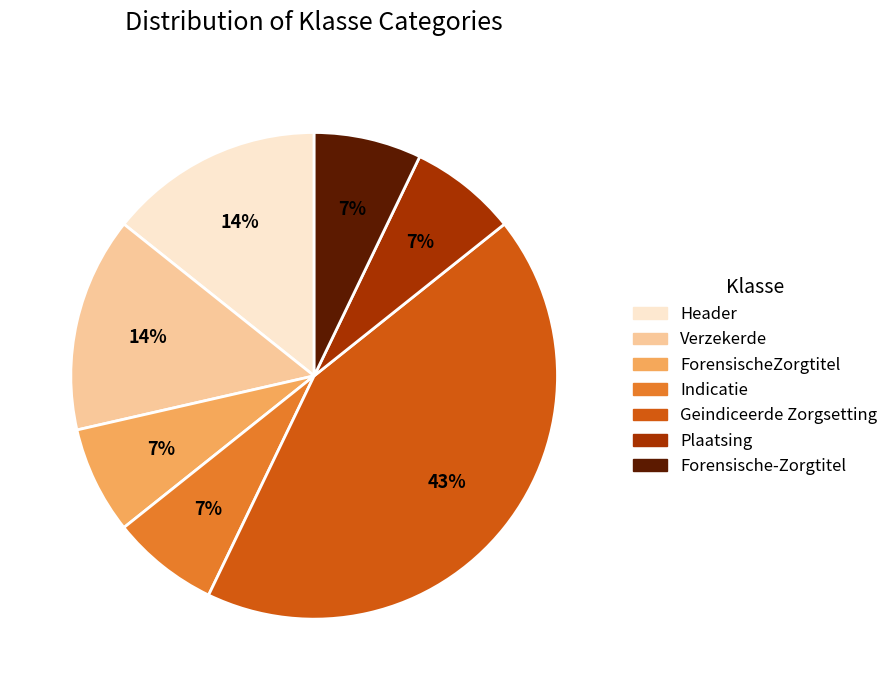

To the nearest percent, what portion does Geindiceerde Zorgsetting represent?

43%